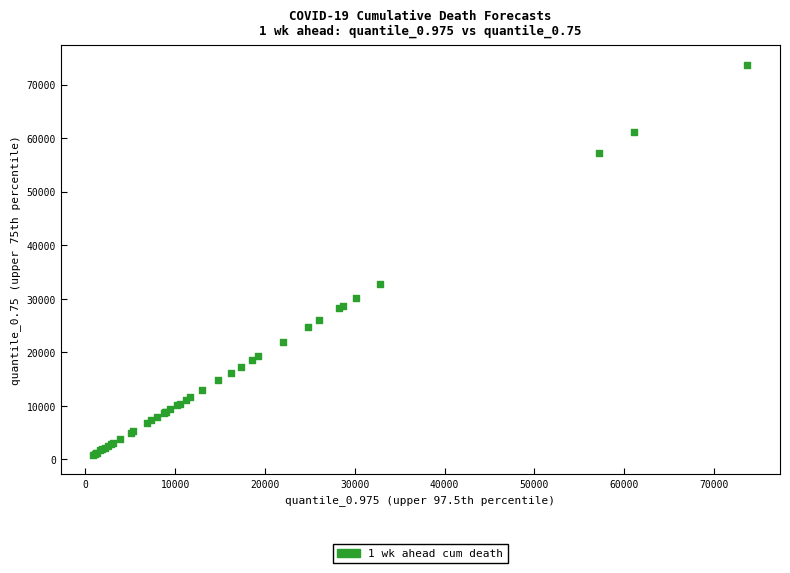

What Y value in the scatter plot is closest to 37268?

32818